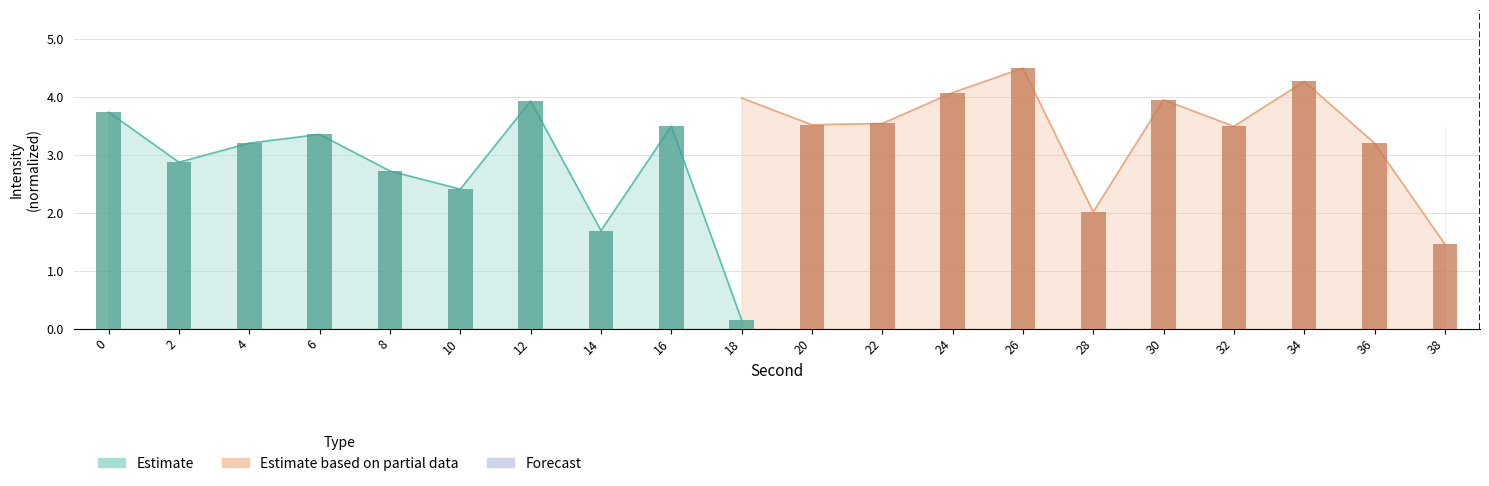

What is the average value of the Estimate series?

2.8